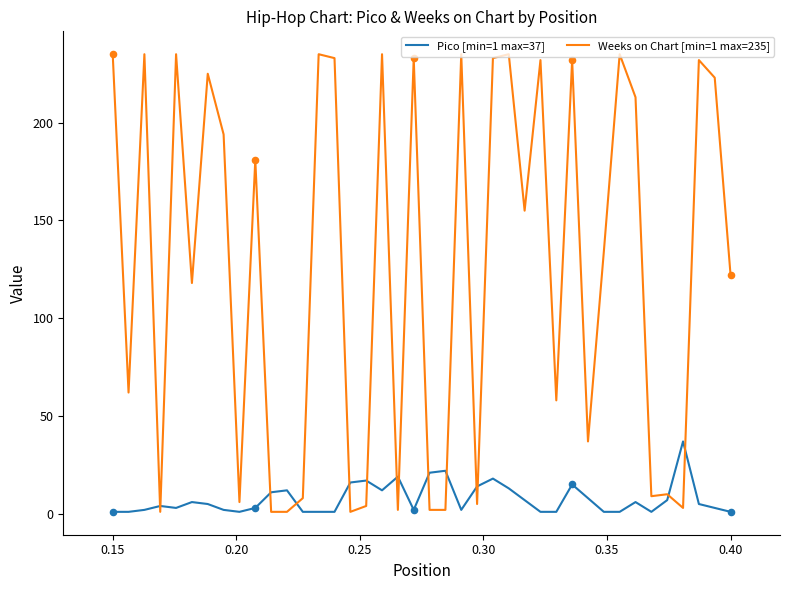

Which series has the widest spread of values?

Weeks on Chart [min=1 max=235]